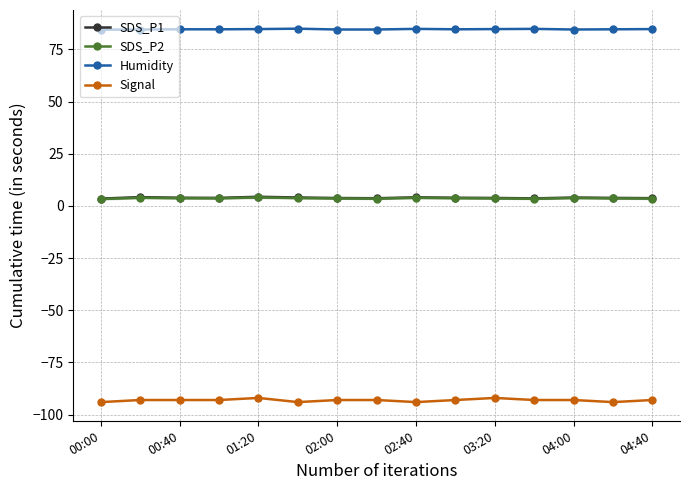

What position from the left is 00:00?

1